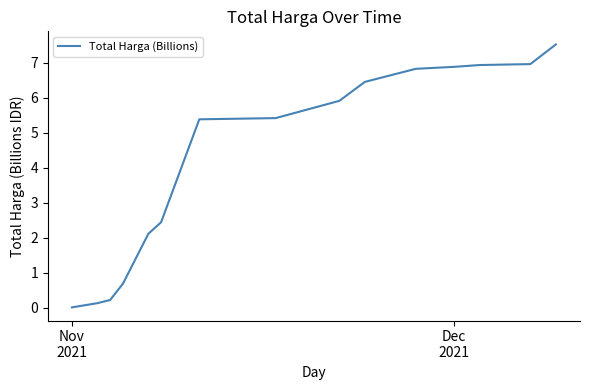

What is the maximum value shown in the chart?

7.5